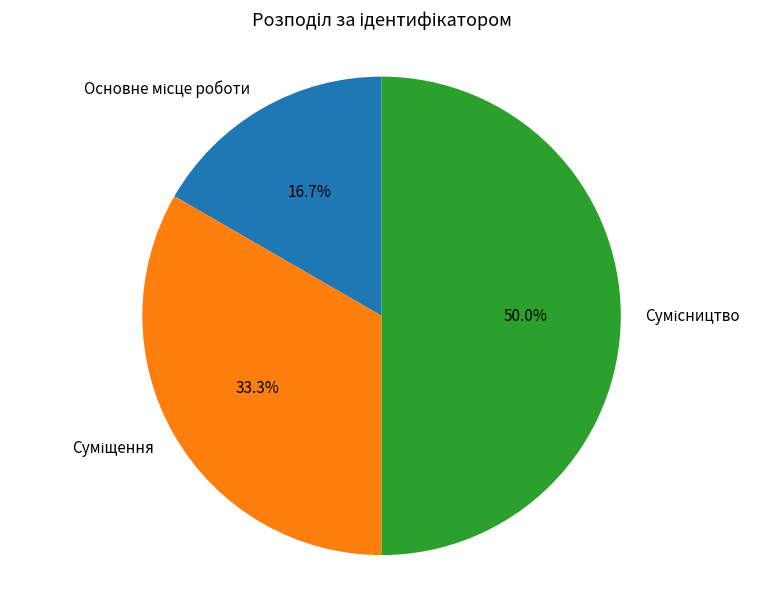

To the nearest percent, what percentage of the pie is Основне місце роботи?

17%